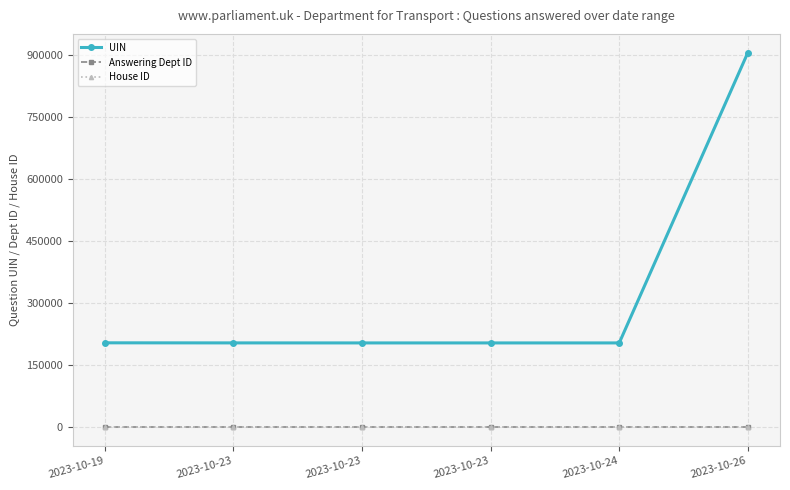

List the series in order of their peak value, highest first.

UIN, Answering Dept ID, House ID